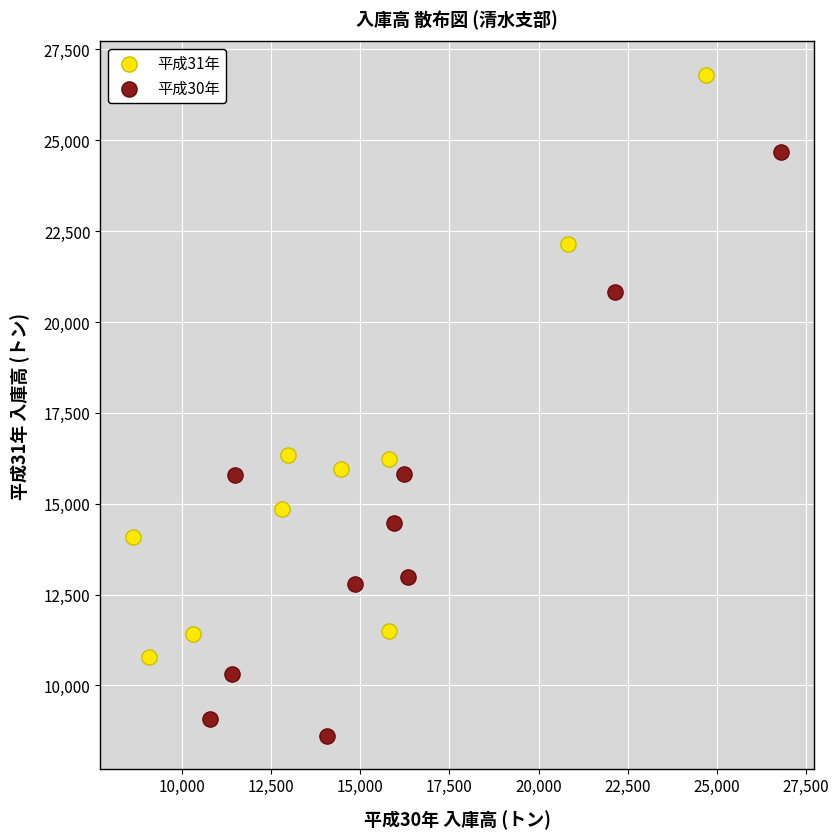

Which series reaches the minimum Y coordinate?

平成30年